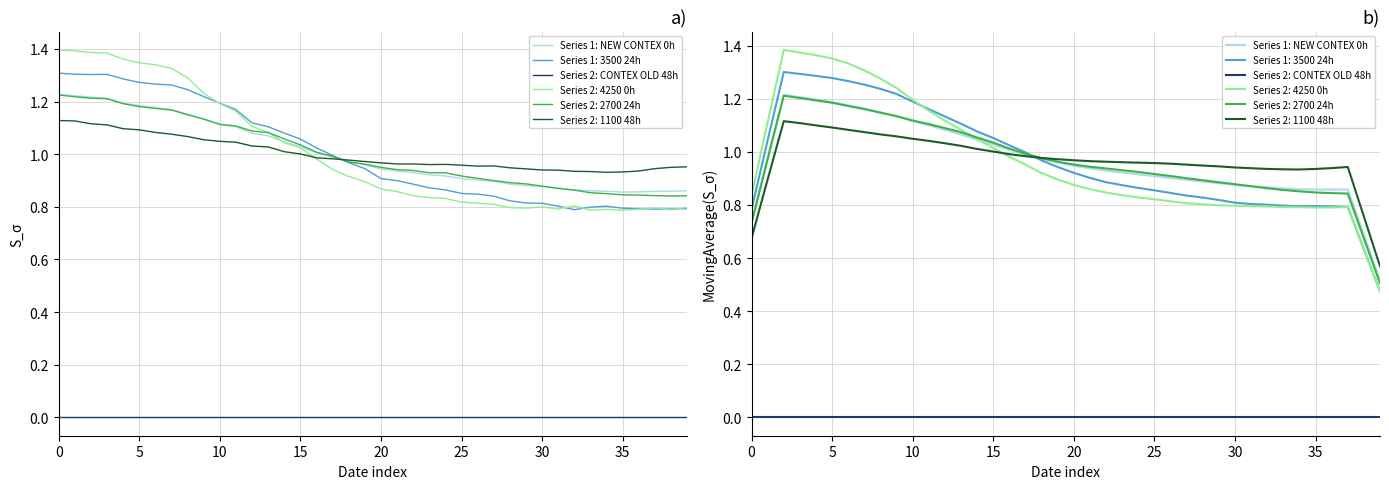

What is the spread (max minus min) of values at 26?

0.9